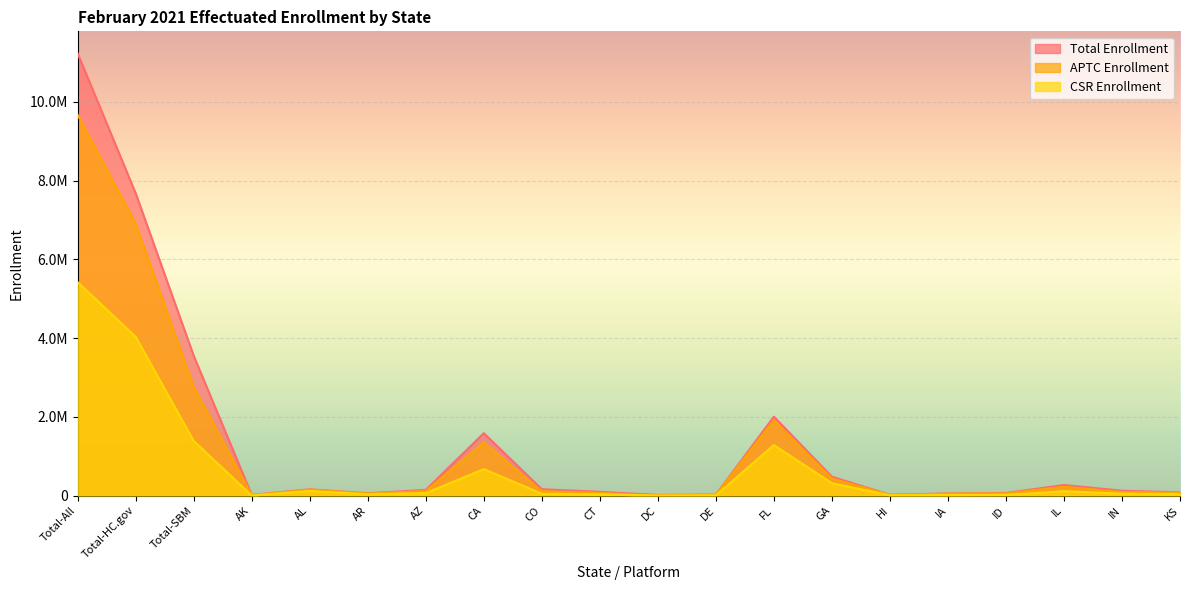

Is it true that CSR Enrollment equals 46867 at CO?

True